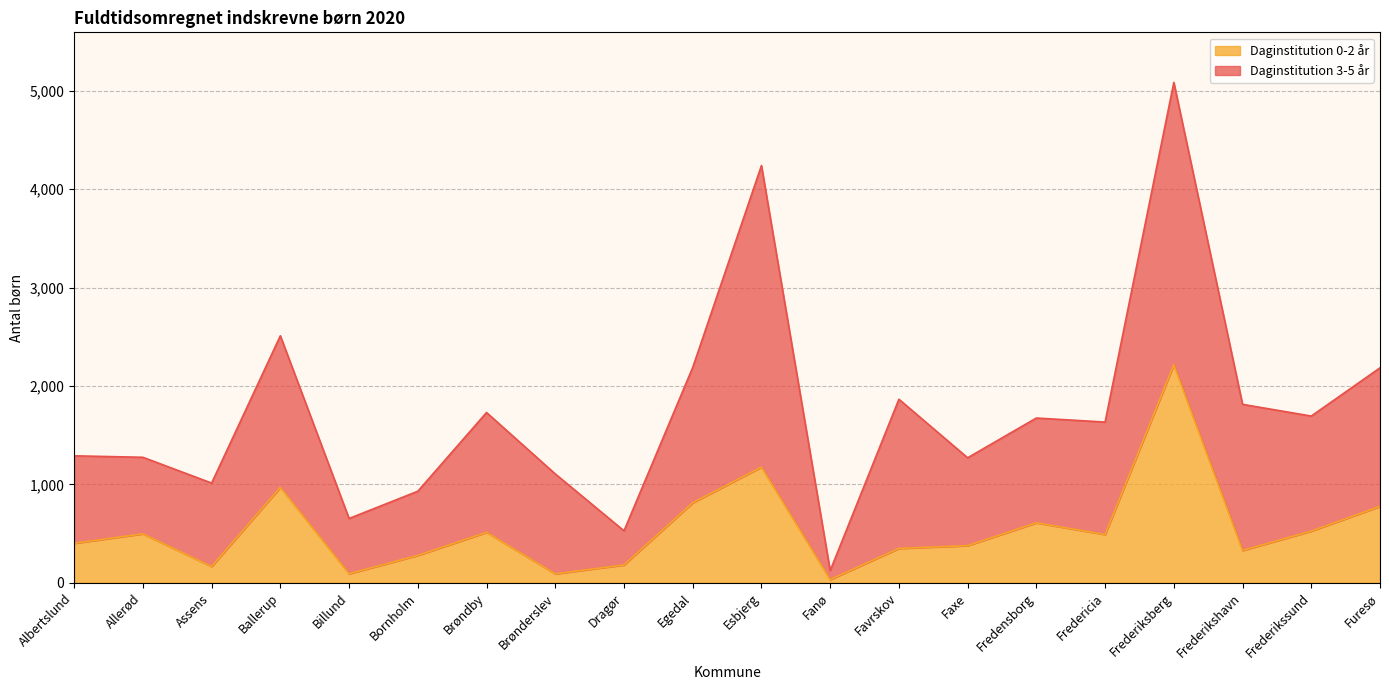

Is it true that the value at Dragør is 181?

True